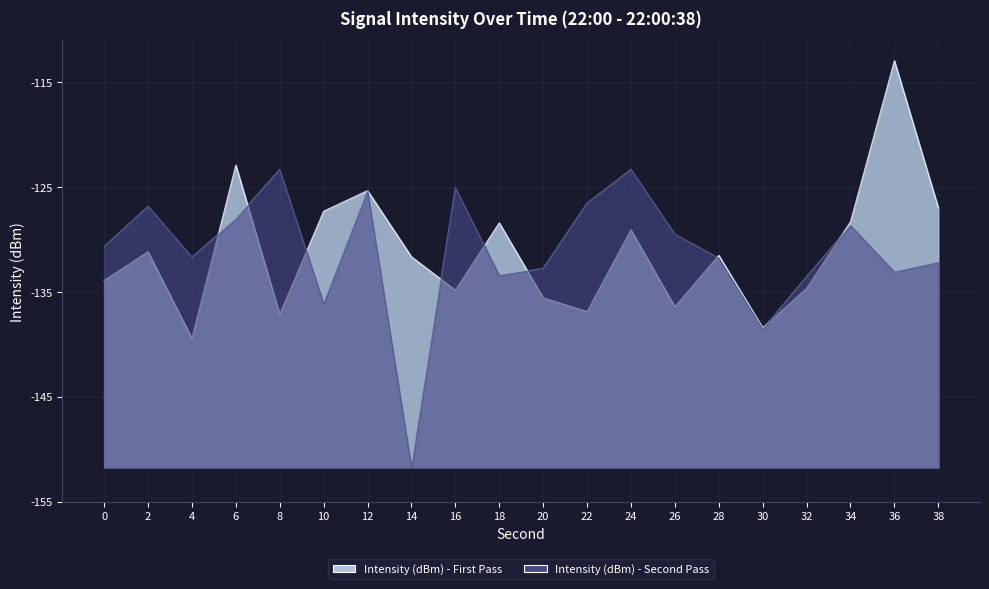

Which series ends up on top after the final intersection of Intensity (dBm) - First Pass and Intensity (dBm) - Second Pass?

Intensity (dBm) - First Pass